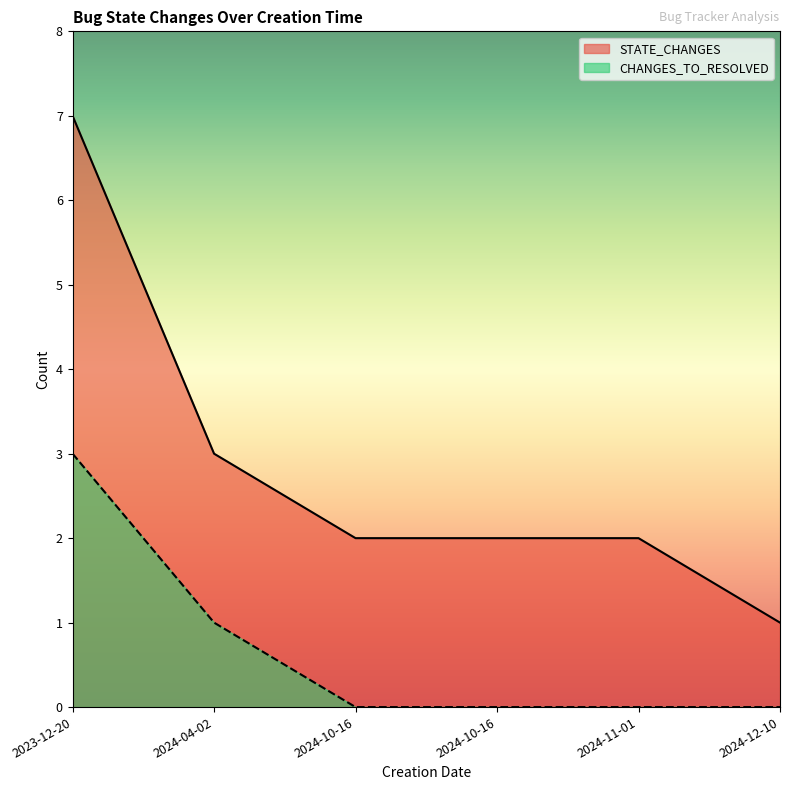

Count the CHANGES_TO_RESOLVED values in the range 0 to 1.

5